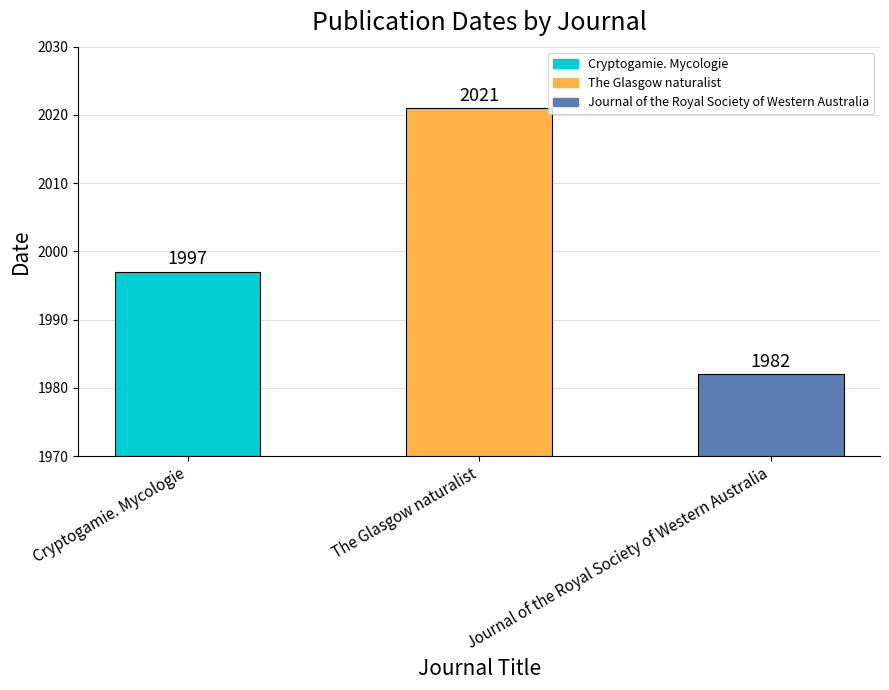

What is the label of the 3rd bar from the left?

Journal of the Royal Society of Western Australia